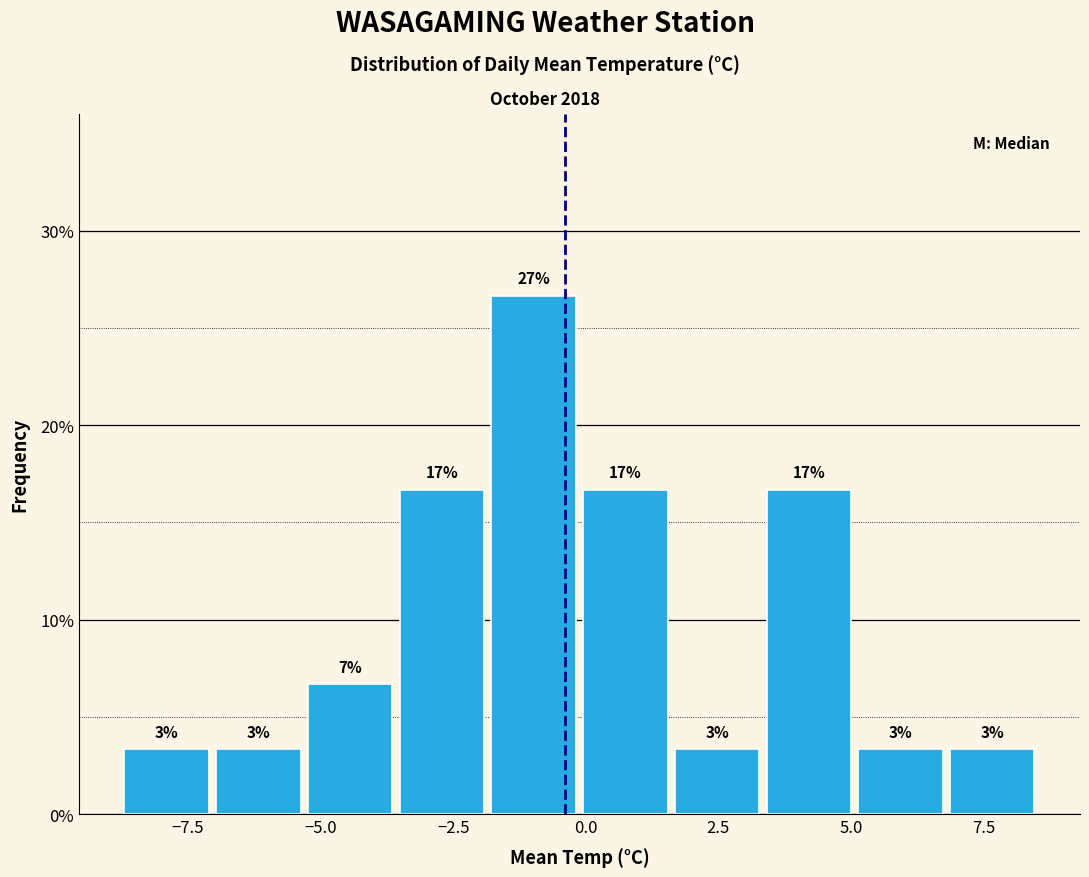

Read against the x-axis, roughly where is the centre of the tallest bar?

-1.0